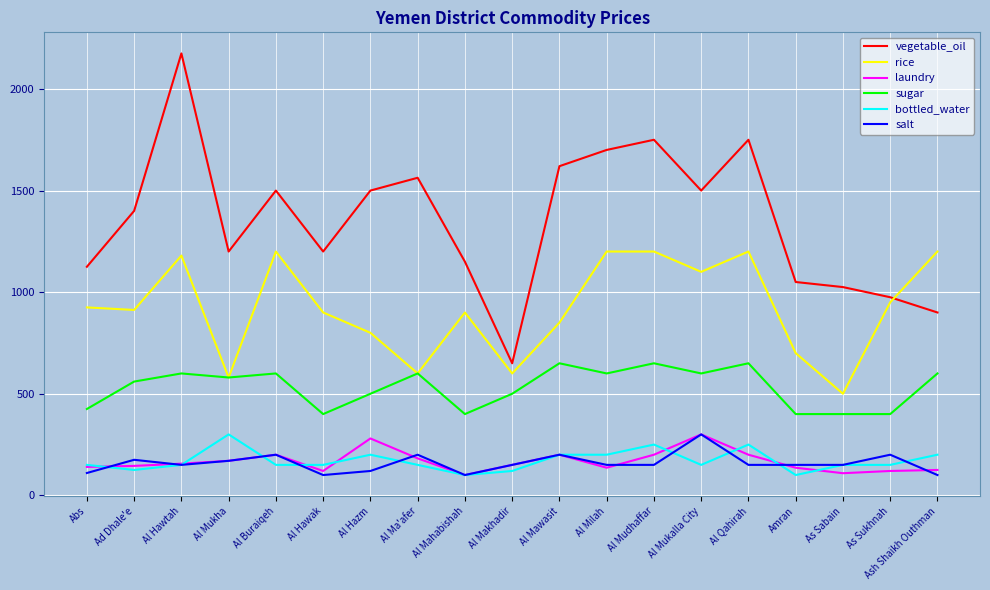

True or false: vegetable_oil and salt intersect in this chart.

False